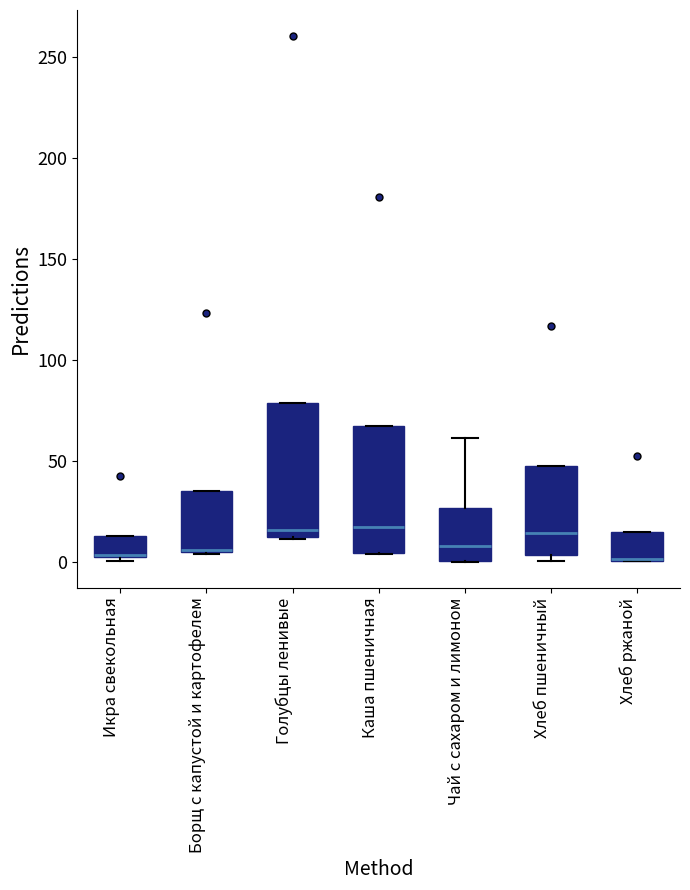

Reading left to right, transcribe this box plot: for each box, give where its median line is, the range the box spans, and where its two whiskers end, as read against the y-axis. The values are not printed on the chart, so give them approximately, as read against the axis.

Икра свекольная: median 5 (drawn on the box's lower edge), box 0 to 15, whiskers 0 (just below the box's lower edge) to 15
Борщ с капустой и картофелем: median 5 (drawn on the box's lower edge), box 5 to 35, whiskers 5 to 35
Голубцы ленивые: median 15, box 10 to 80, whiskers 10 to 80
Каша пшеничная: median 15, box 5 to 65, whiskers 5 to 65
Чай с сахаром и лимоном: median 10, box 0 to 25, whiskers 0 to 60
Хлеб пшеничный: median 15, box 5 to 45, whiskers 0 to 45
Хлеб ржаной: median 0 (drawn on the box's lower edge), box 0 to 15, whiskers 0 to 15